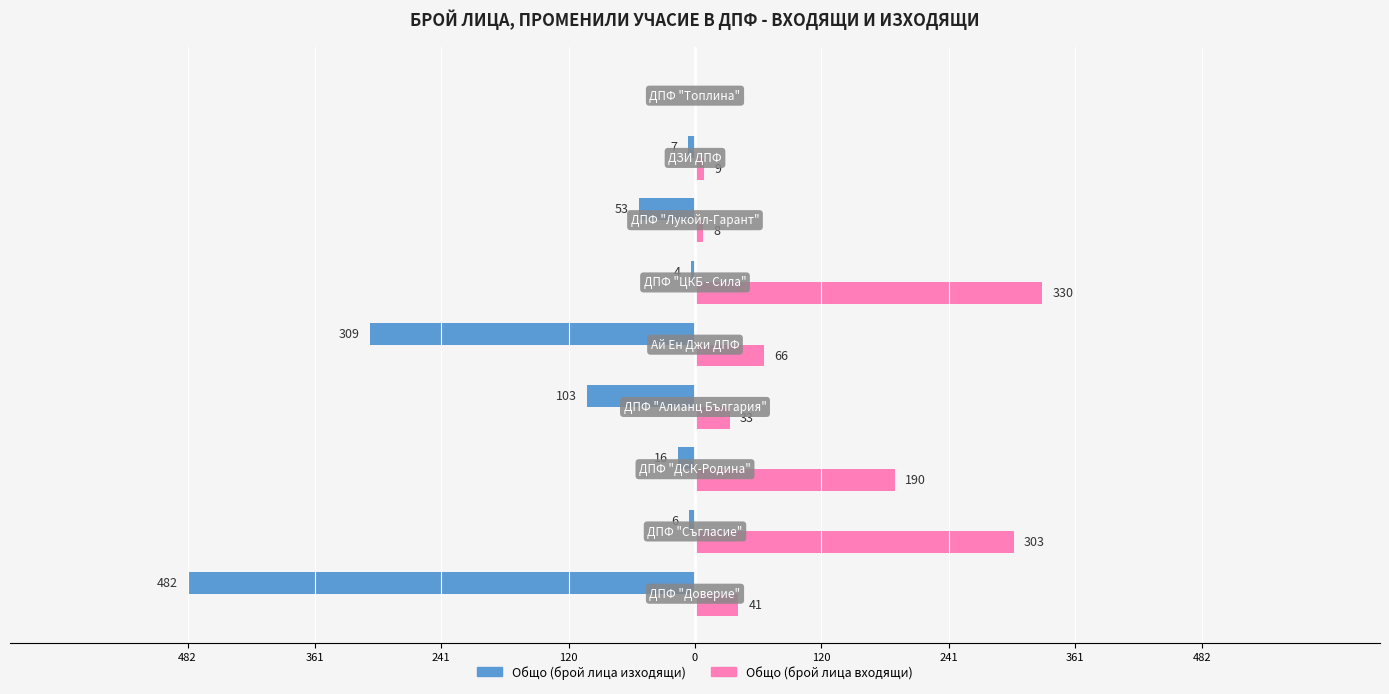

Reading left to right, what are all the values shown in this chart?

Общо (брой лица изходящи): -482	-6	-16	-103	-309	-4	-53	-7	0
Общо (брой лица входящи): 41	303	190	33	66	330	8	9	0